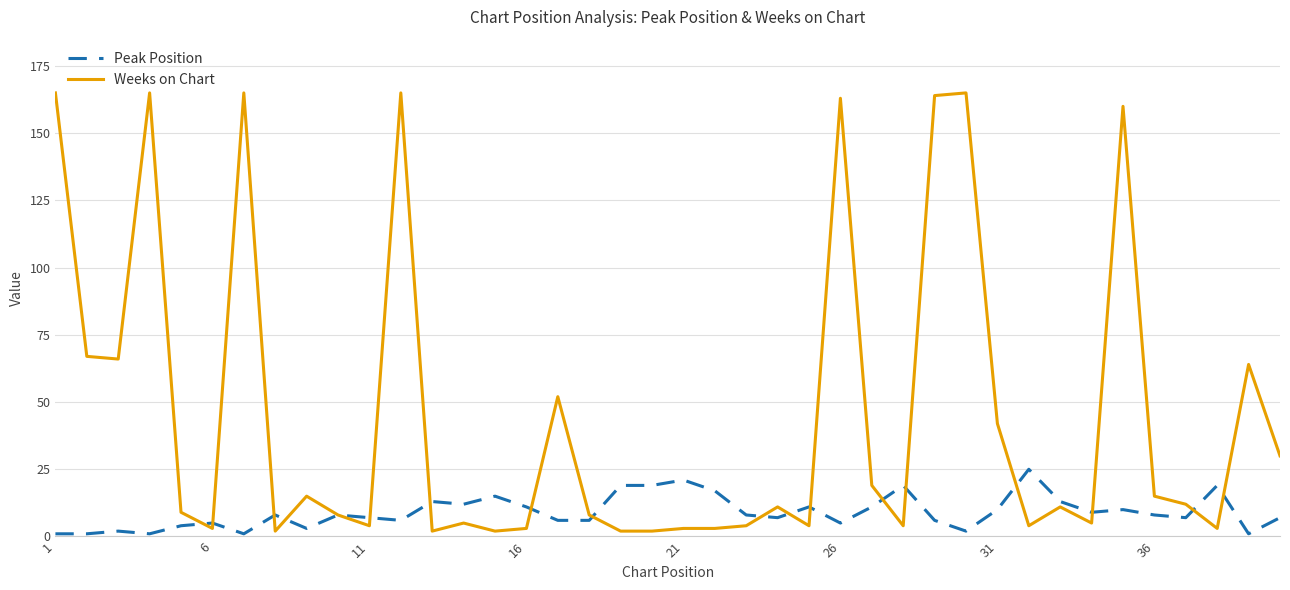

Which series has the largest range (max minus min)?

Weeks on Chart